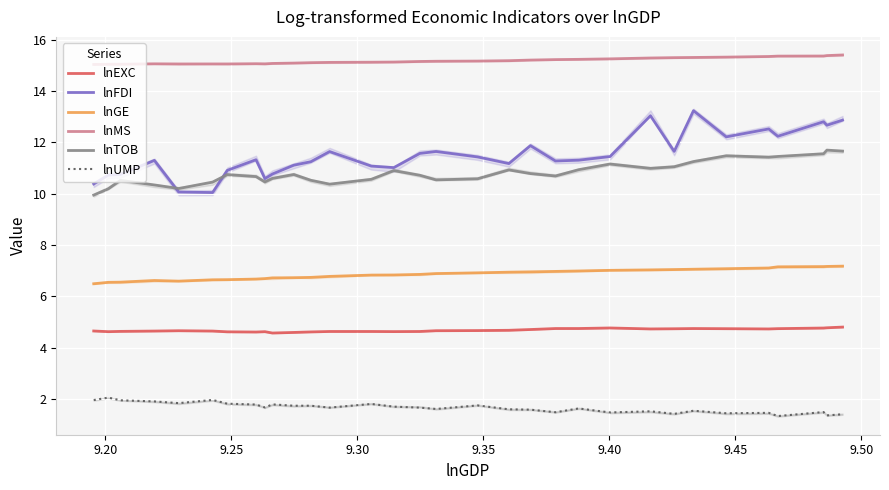

List the series in order of their peak value, lowest first.

lnUMP, lnEXC, lnGE, lnTOB, lnFDI, lnMS